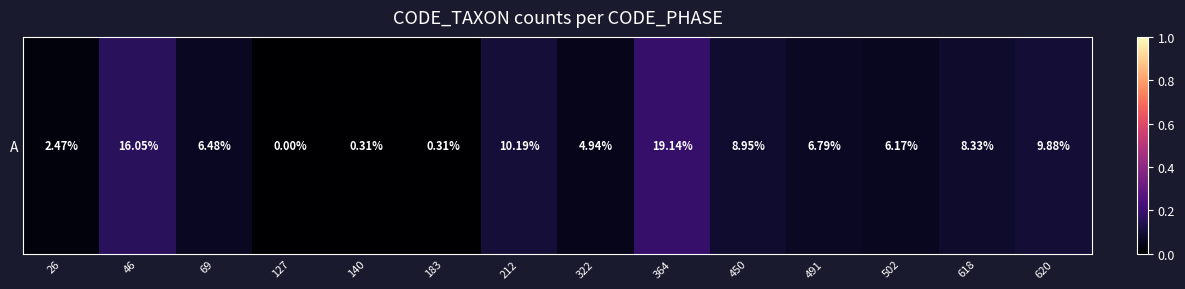

List the labels in order of value, smallest first.

127, 140, 183, 26, 322, 502, 69, 491, 618, 450, 620, 212, 46, 364